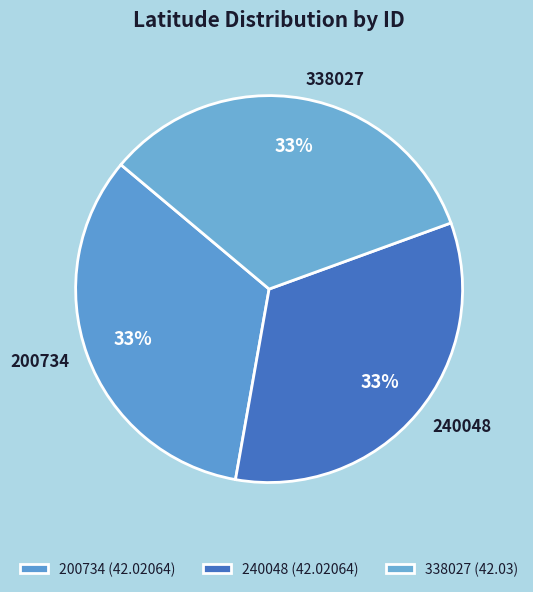

To the nearest percent, what is the combined percentage of 240048 and 338027?

67%